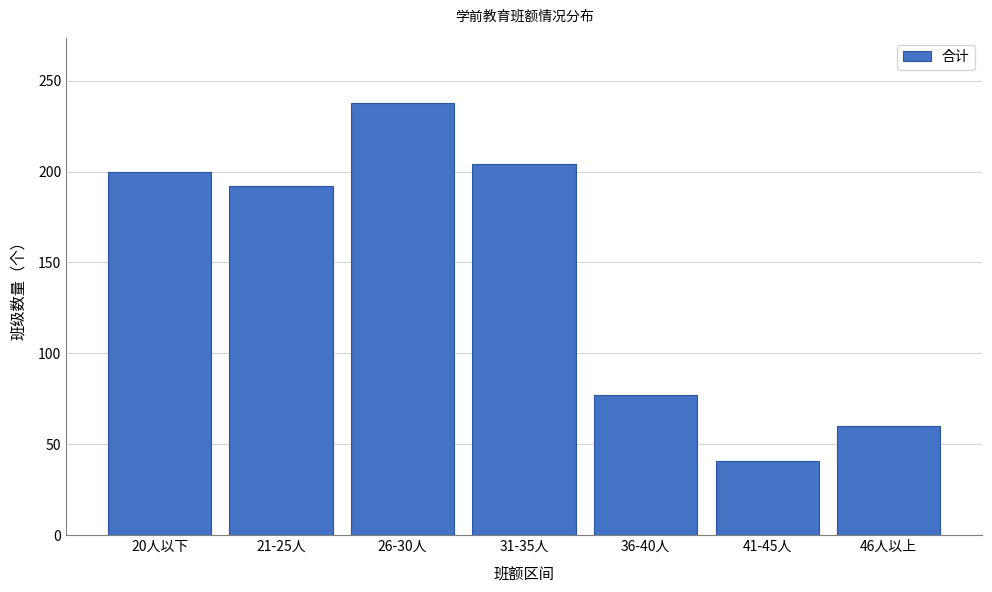

Reading right to left, extract all data points from this chart.

46人以上=60	41-45人=41	36-40人=77	31-35人=204	26-30人=238	21-25人=192	20人以下=200